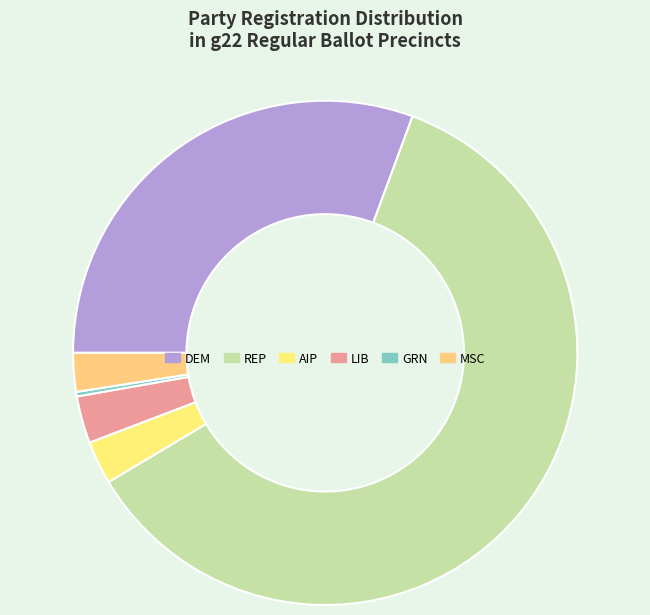

Which slice is the smallest?

GRN